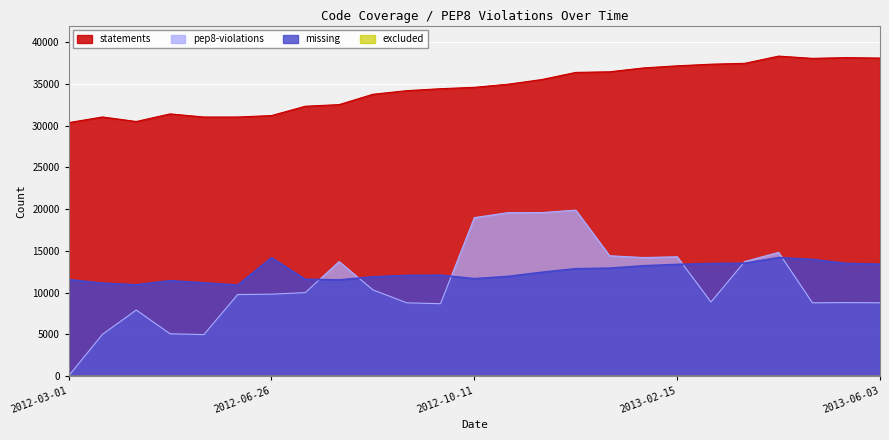

What is the label of the 1st point from the right?

2013-06-03